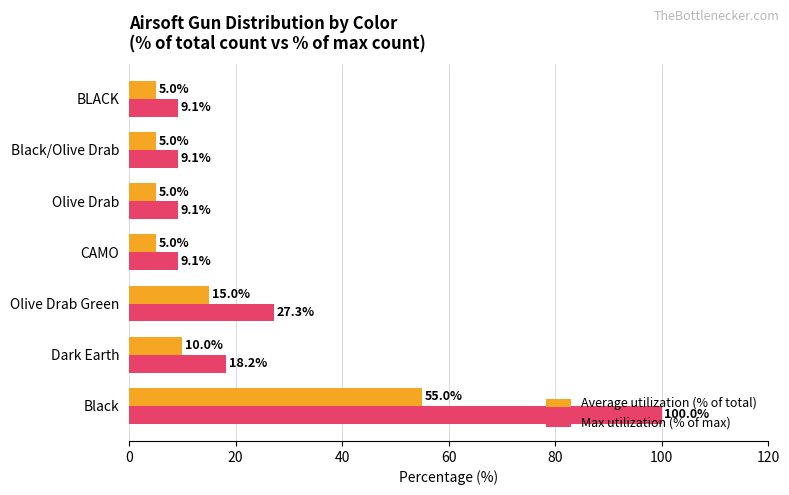

What are all the series names shown in the legend?

Average utilization (% of total), Max utilization (% of max)